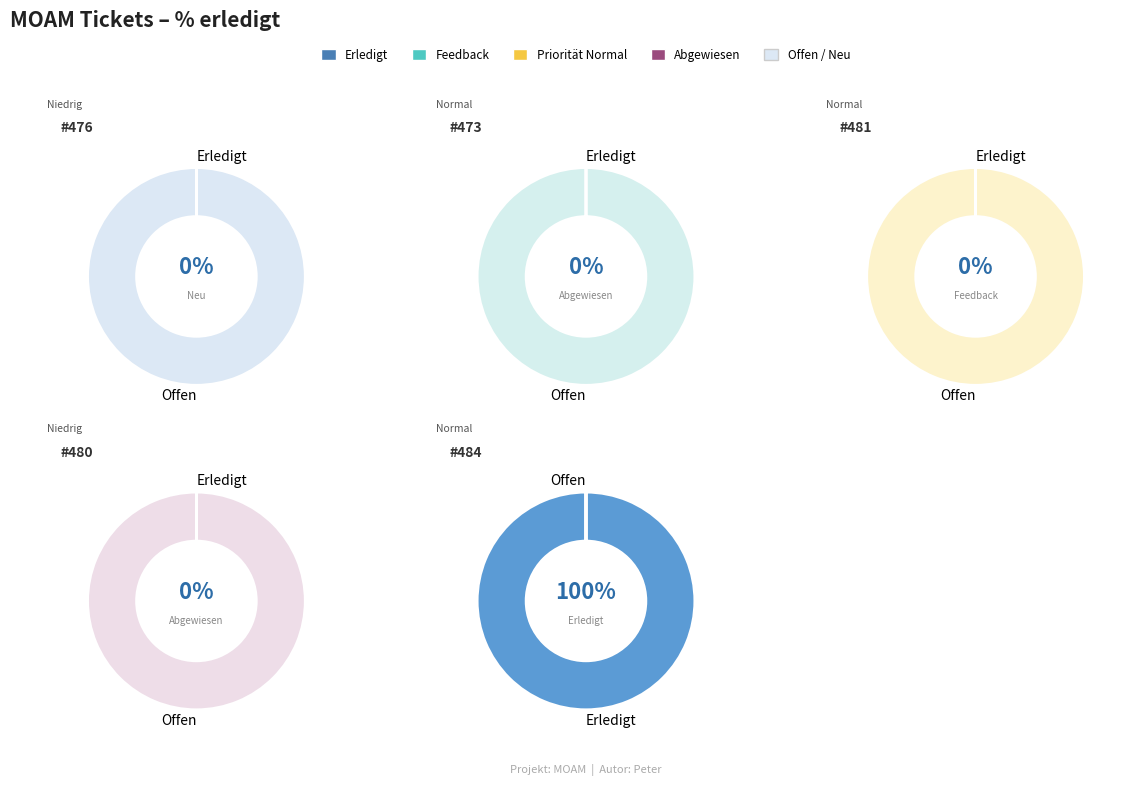

Is there any slice that represents more than half of the pie?

Yes